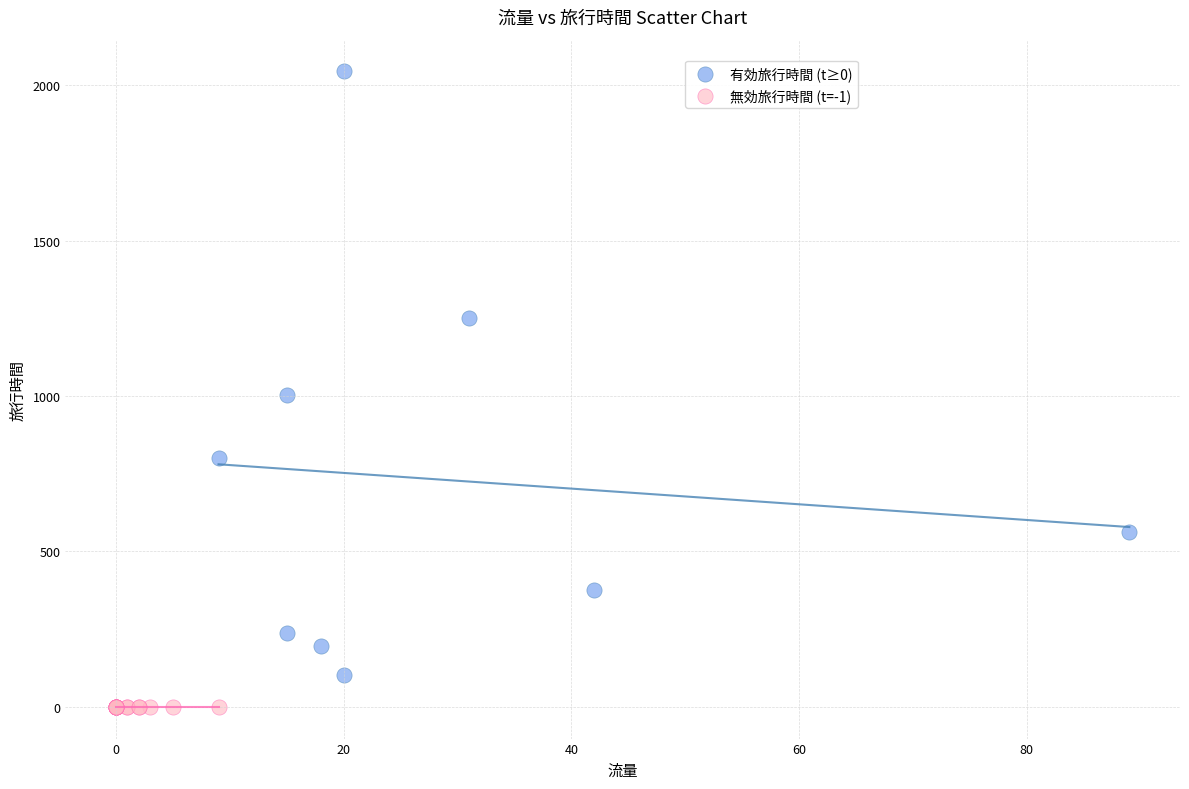

Which series contains the lowest Y value?

無効旅行時間 (t=-1)